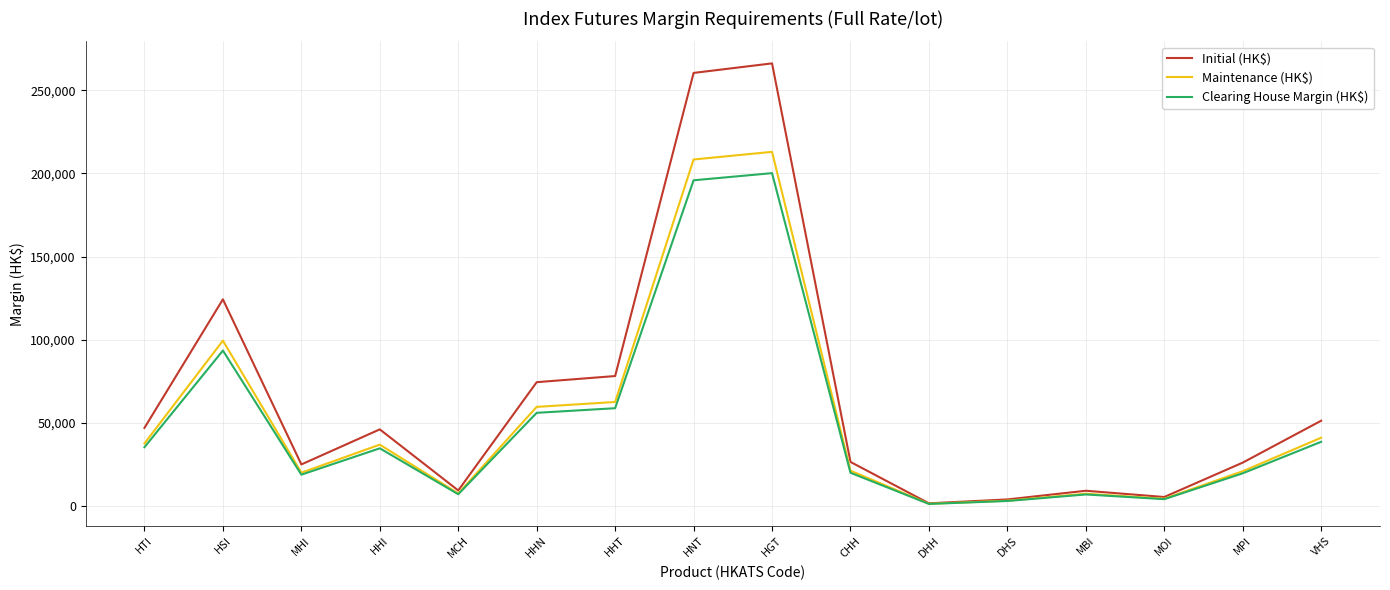

Where is Maintenance (HK$) nearest to the value 107080?

HSI